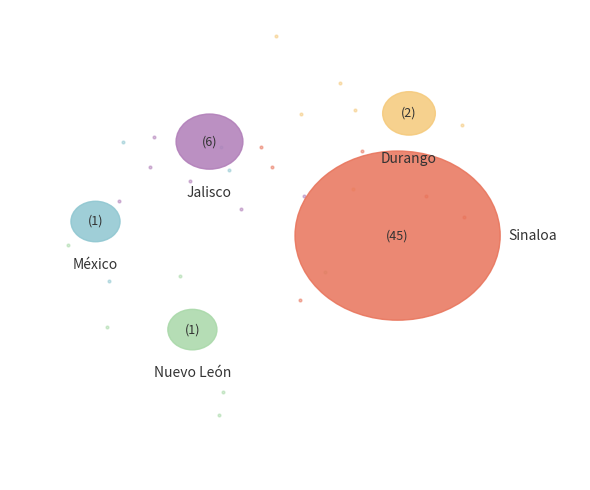

To the nearest percent, what portion does México represent?

2%